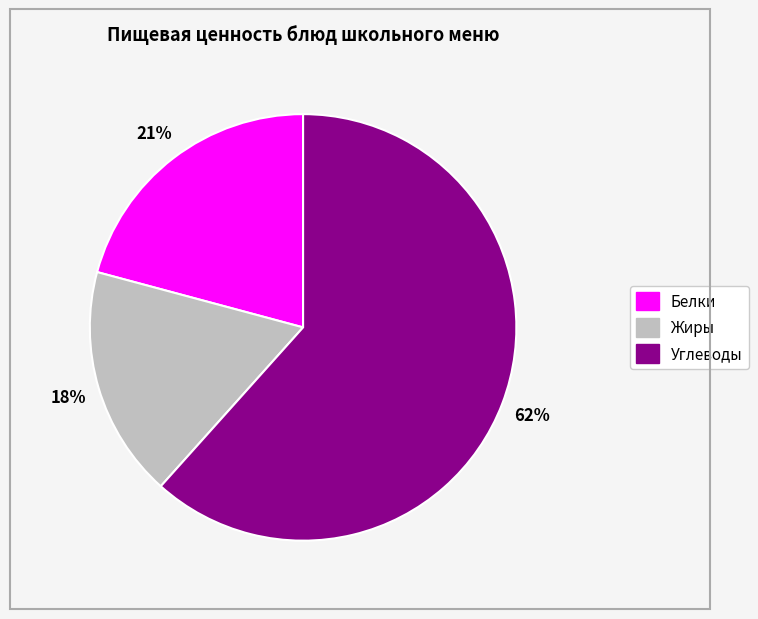

How many slices are in this pie chart?

3